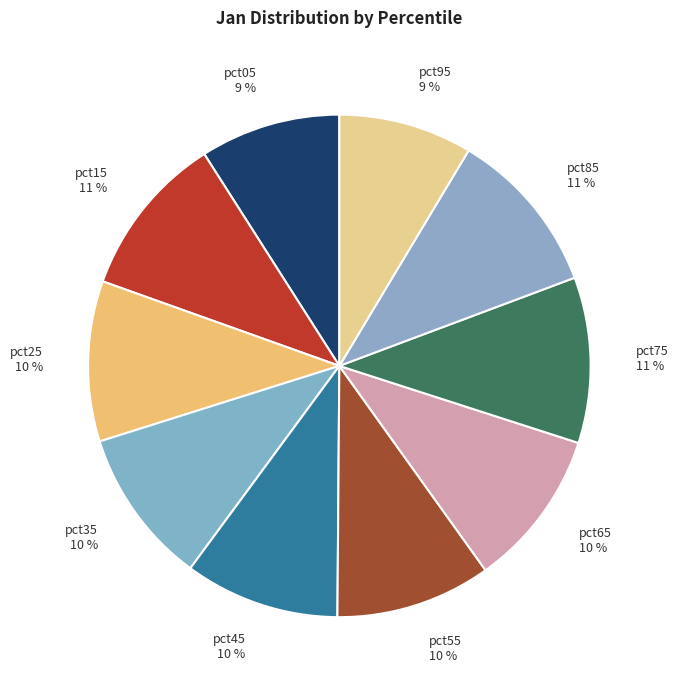

Combined, do pct25 and pct15 account for over 50%?

No